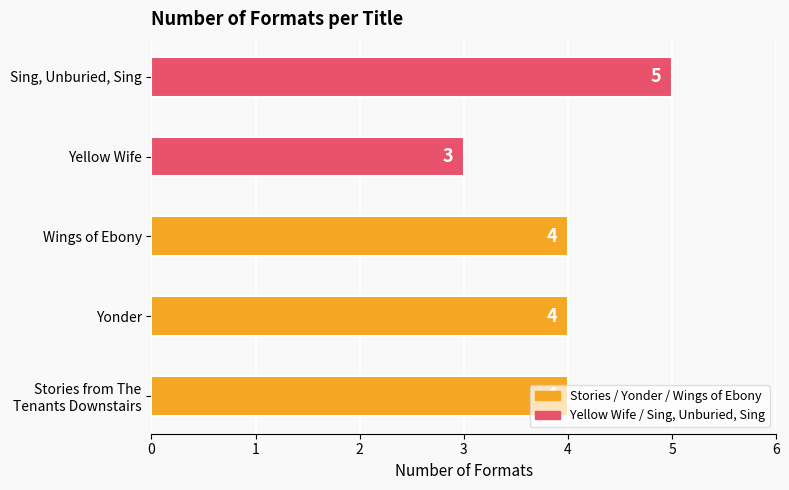

Count the values in the range 4 to 5.

4